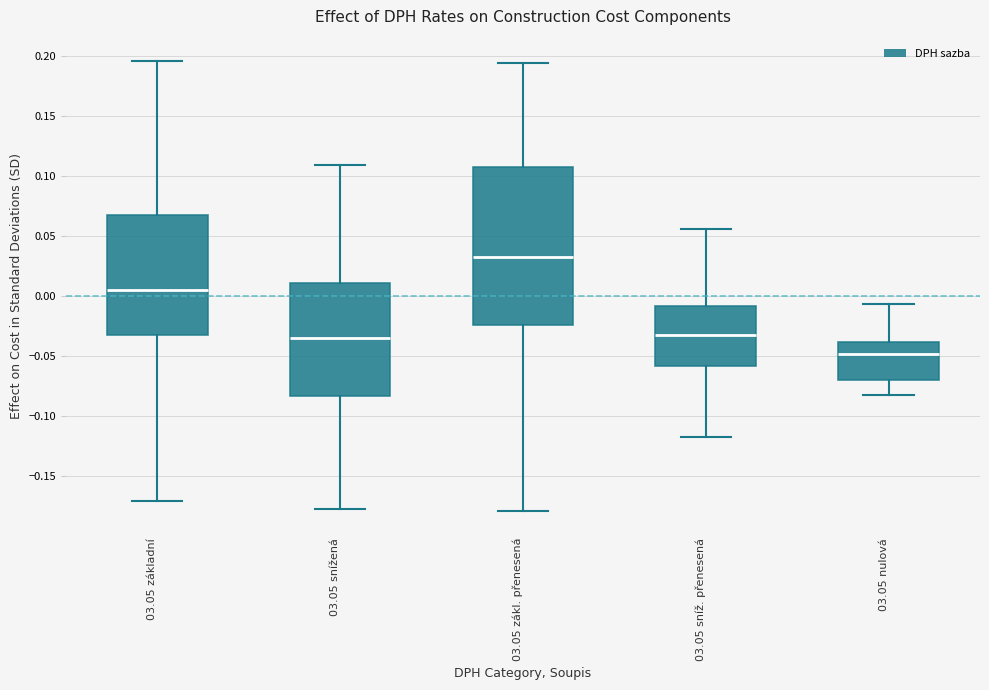

Reading left to right, read every box against the y-axis: the position of its median line, the range the box covers, and the ends of its whiskers. The values are not printed on the chart, so give them approximately, as read against the axis.

03.05 základní: median 0.005, box -0.030 to 0.070, whiskers -0.170 to 0.195
03.05 snížená: median -0.035, box -0.085 to 0.010, whiskers -0.175 to 0.110
03.05 zákl. přenesená: median 0.035, box -0.025 to 0.105, whiskers -0.180 to 0.195
03.05 sníž. přenesená: median -0.030, box -0.060 to -0.010, whiskers -0.120 to 0.055
03.05 nulová: median -0.050, box -0.070 to -0.040, whiskers -0.080 to -0.005